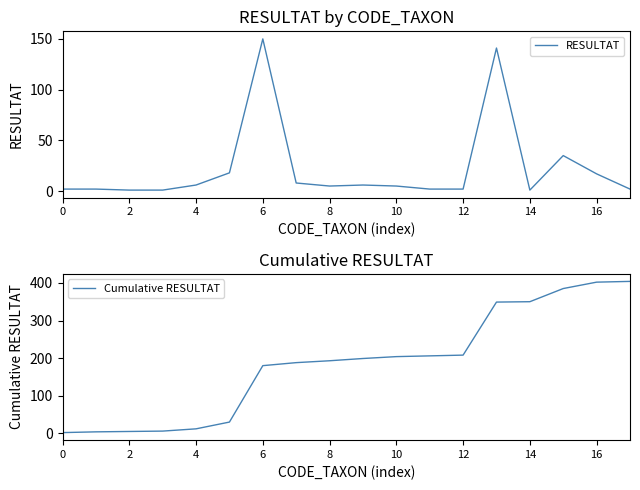

At which label does RESULTAT reach its peak?

6